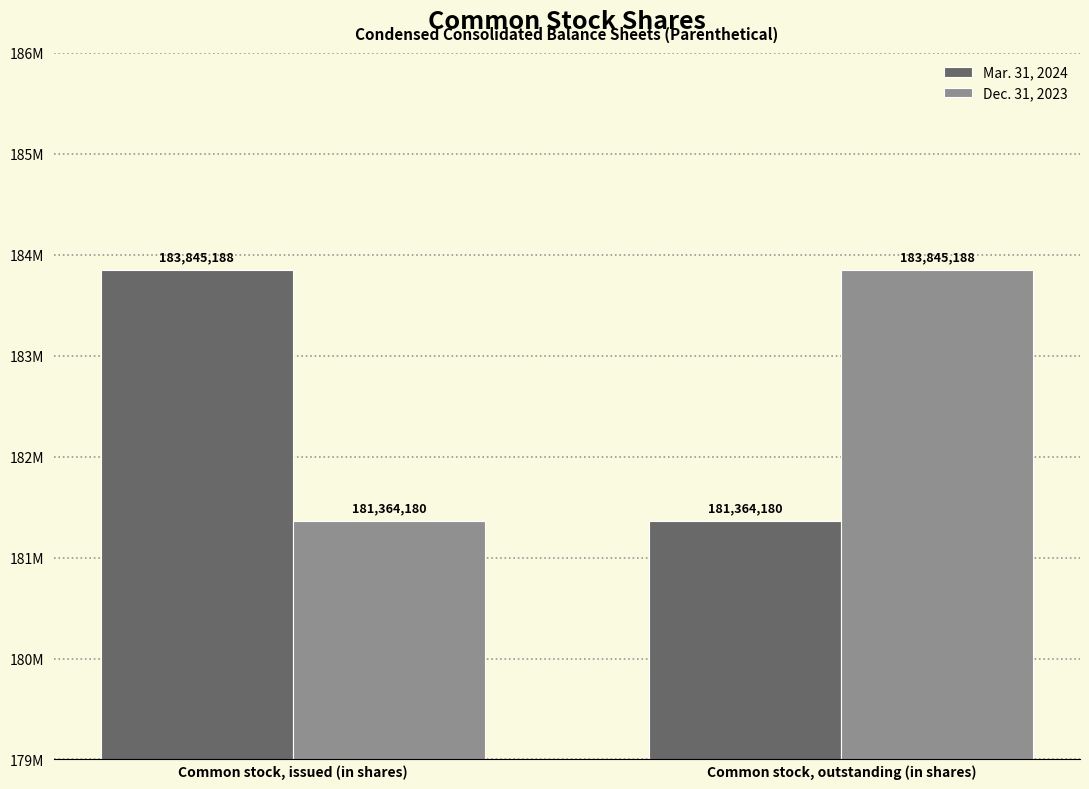

Does the chart contain any negative values?

No